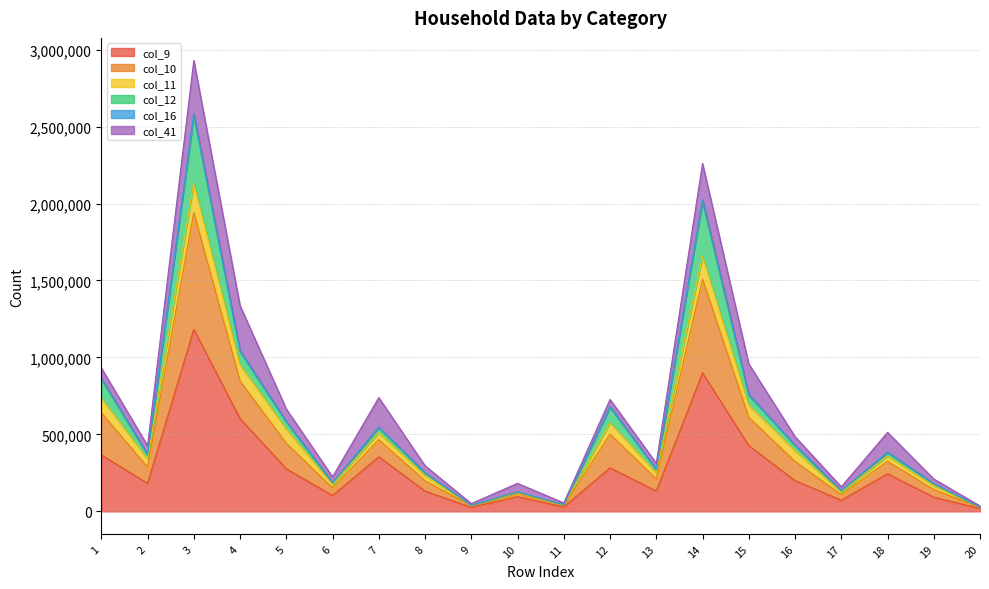

At which category is the sum across all series the highest?

3